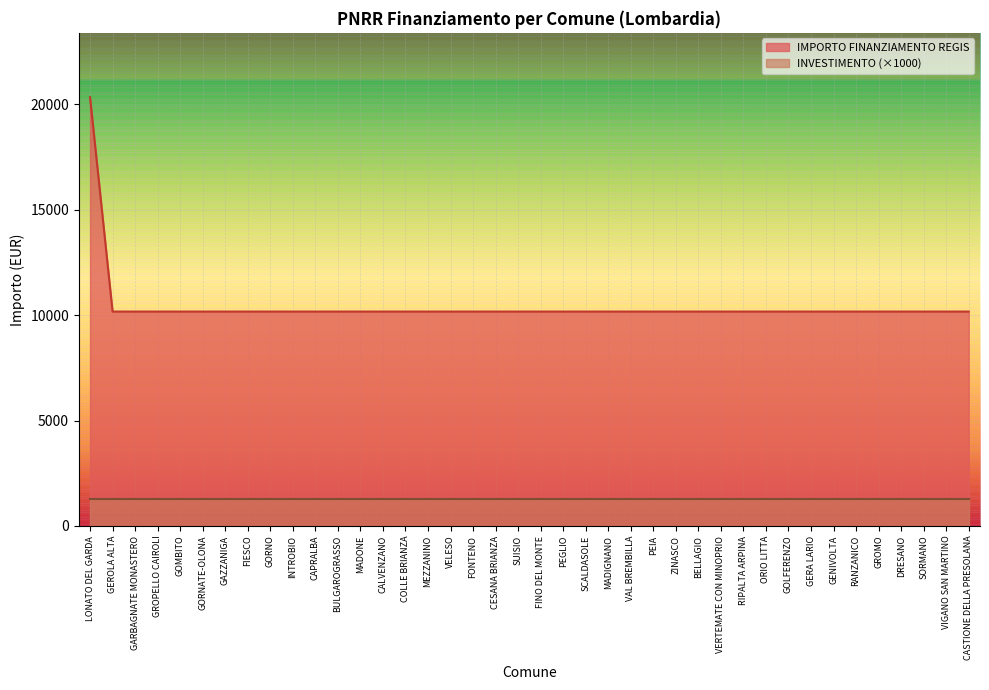

What is the value of the 37th point from the left?

10172